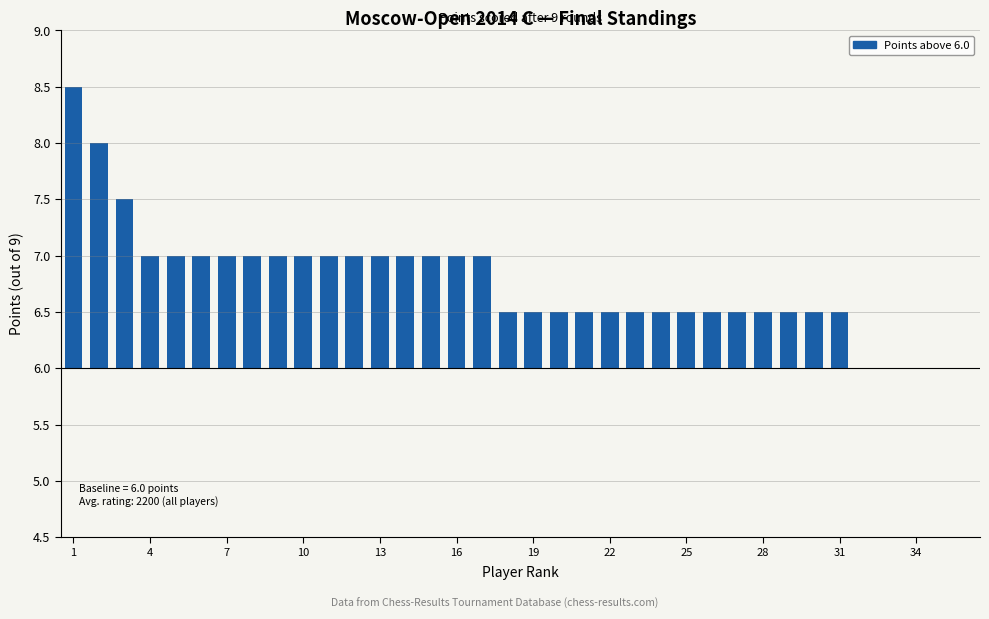

Are the bars horizontal?

No